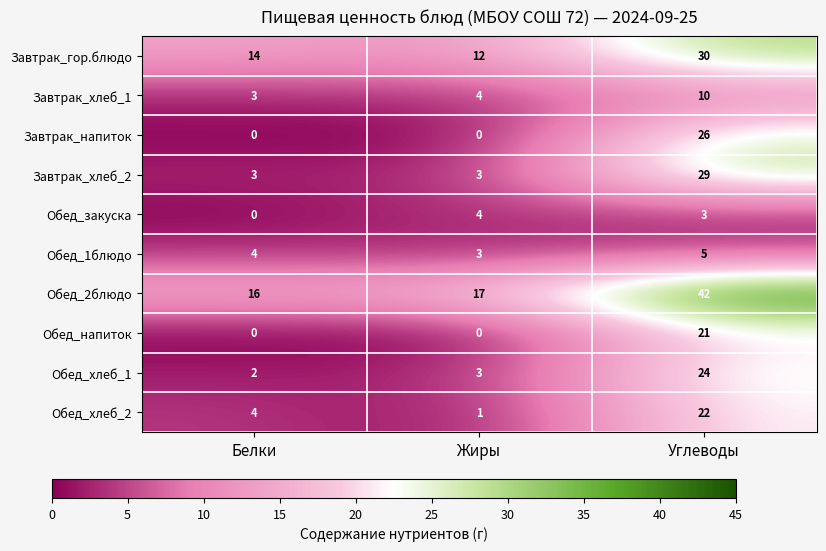

What is the average value of the Обед_хлеб_1 series?

10